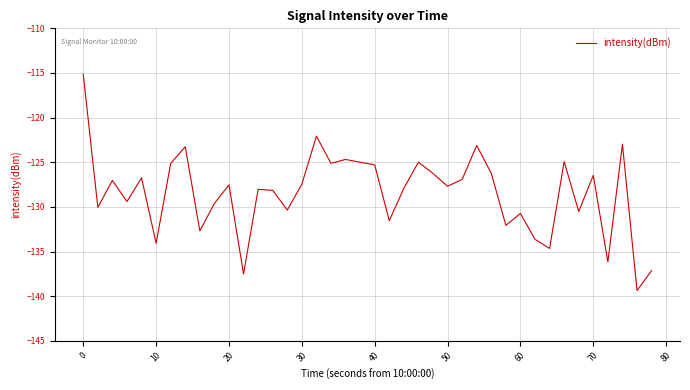

What is the sum of all values?

-5137.7